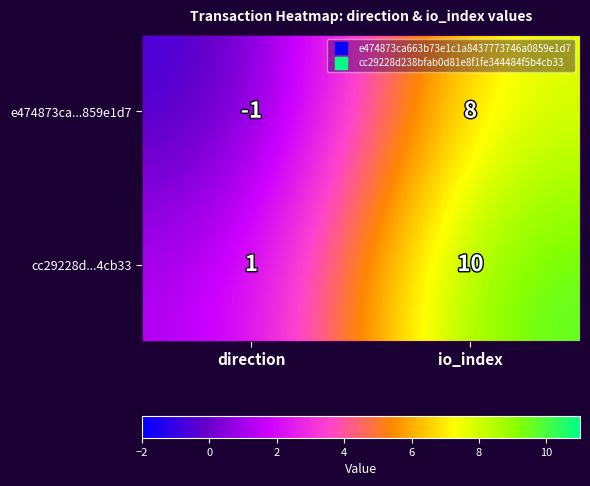

What is the sum of the cc29228d...4cb33 values at io_index and direction?

11